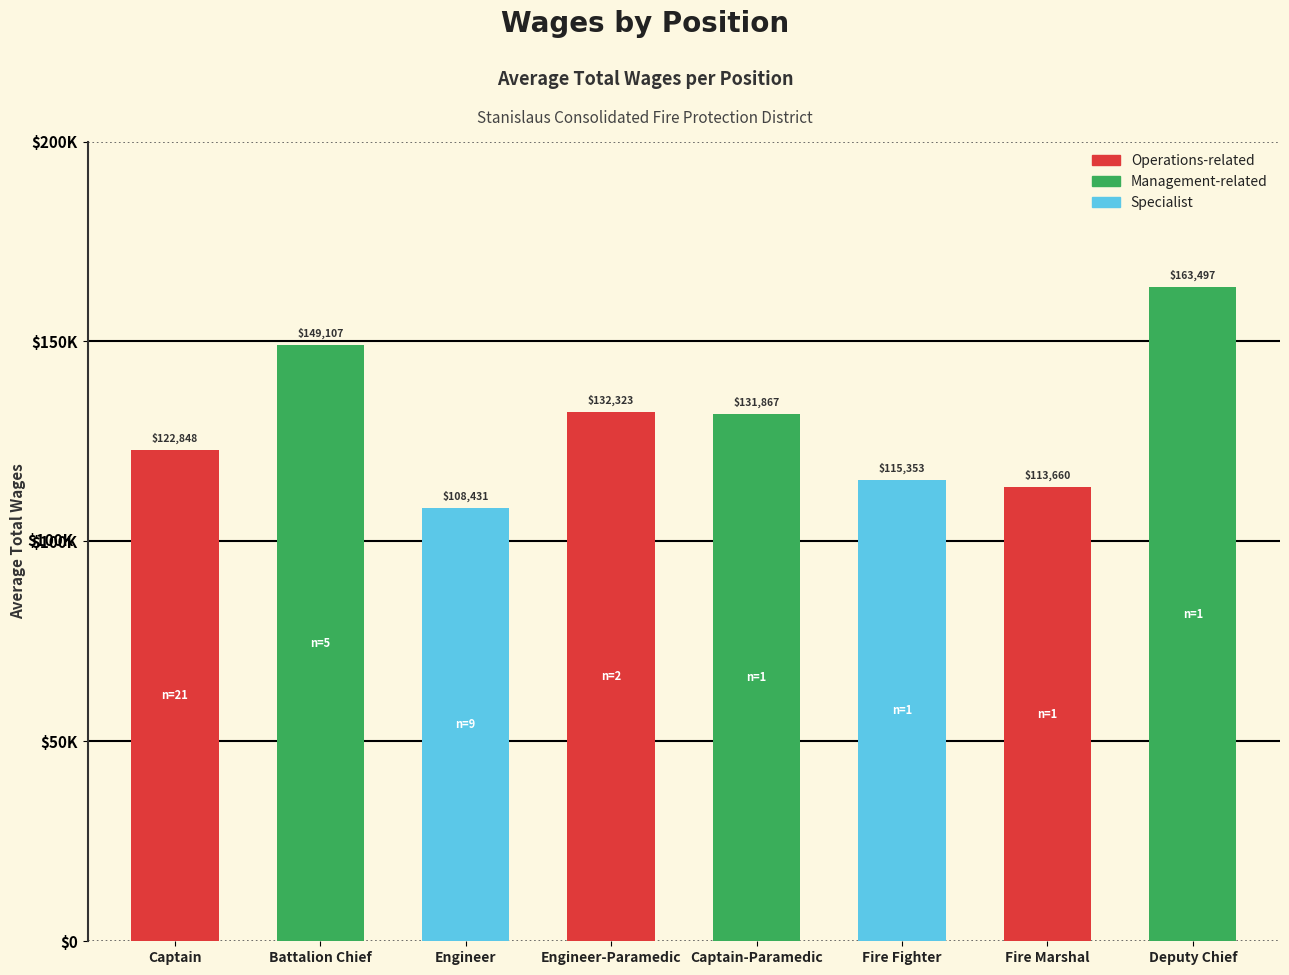

The value at Captain-Paramedic is 131867. True or false?

True